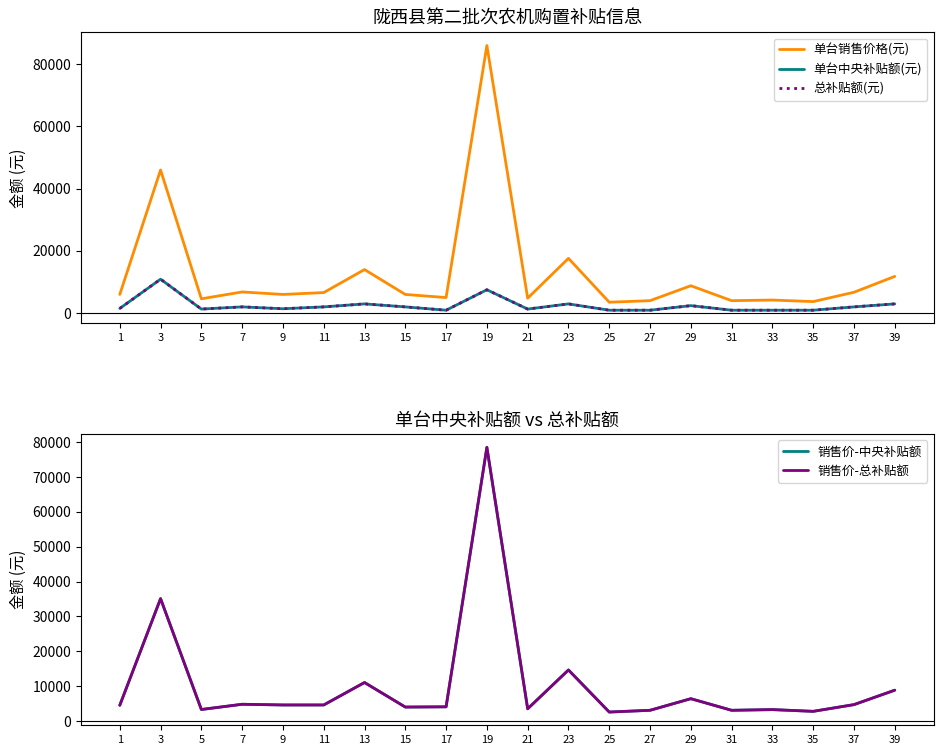

The value of 销售价-中央补贴额 at 11 is 4600. True or false?

True